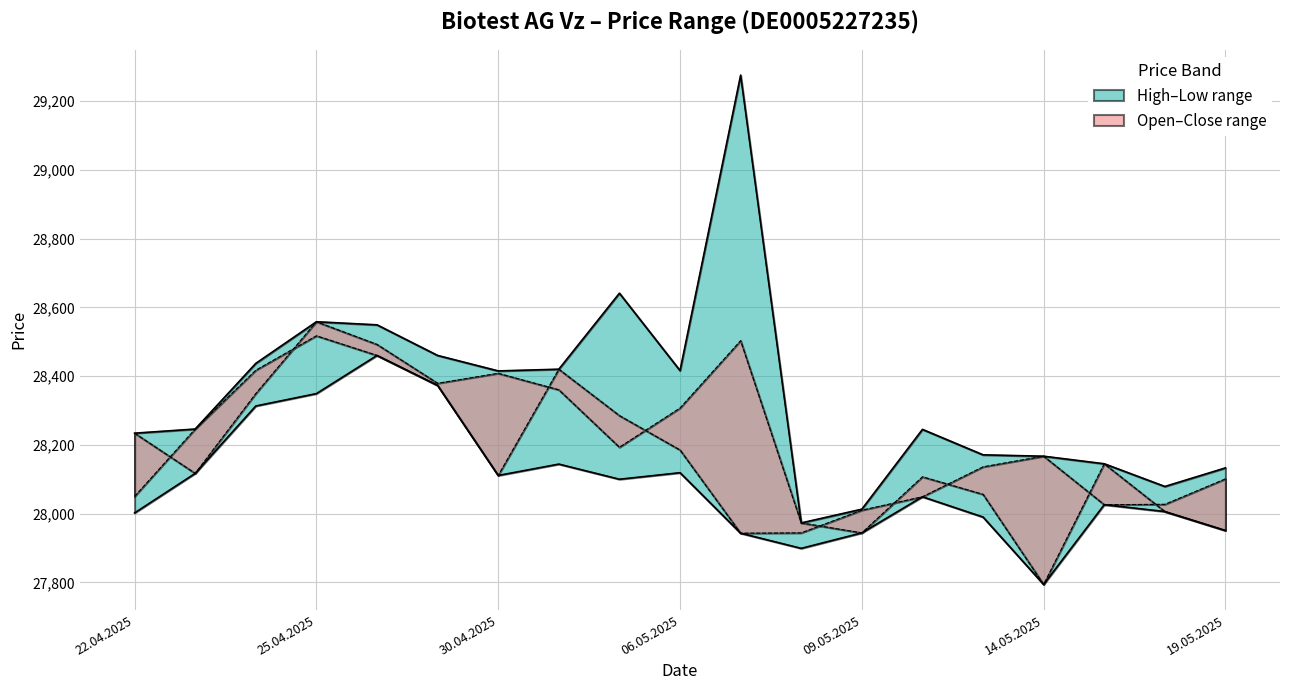

Which series has the widest spread of values?

High